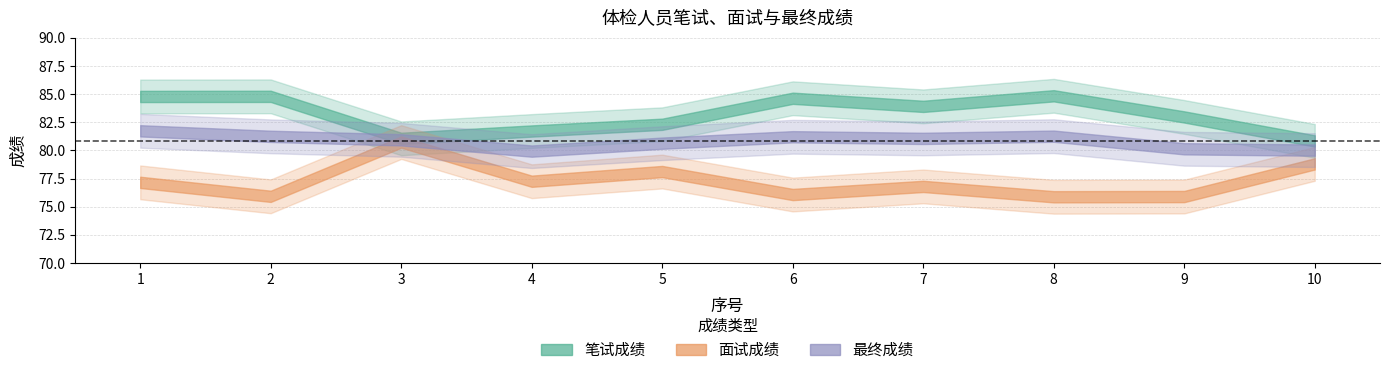

List the series in order of their peak value, highest first.

笔试成绩, 最终成绩, 面试成绩